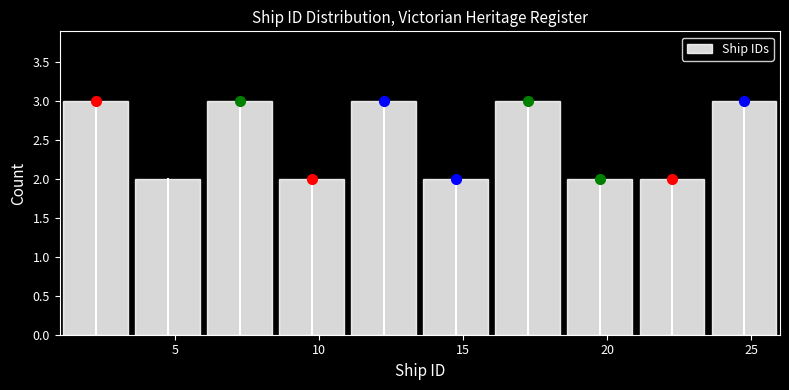

Reading left to right, list every bar in this chart as the range it spans on the x-axis followed by its height. The values are not printed on the chart, so give them approximately, as read against the axis.

1.0 to 3.5: 3
3.5 to 6.0: 2
6.0 to 8.5: 3
8.5 to 11.0: 2
11.0 to 13.5: 3
13.5 to 16.0: 2
16.0 to 18.5: 3
18.5 to 21.0: 2
21.0 to 23.5: 2
23.5 to 26.0: 3